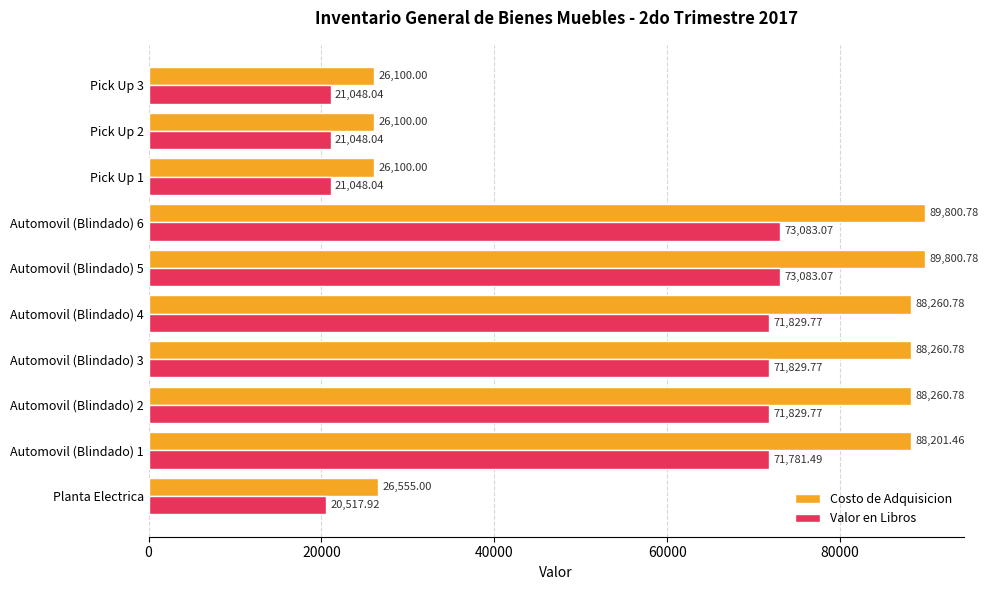

How many categories are shown in the chart?

10